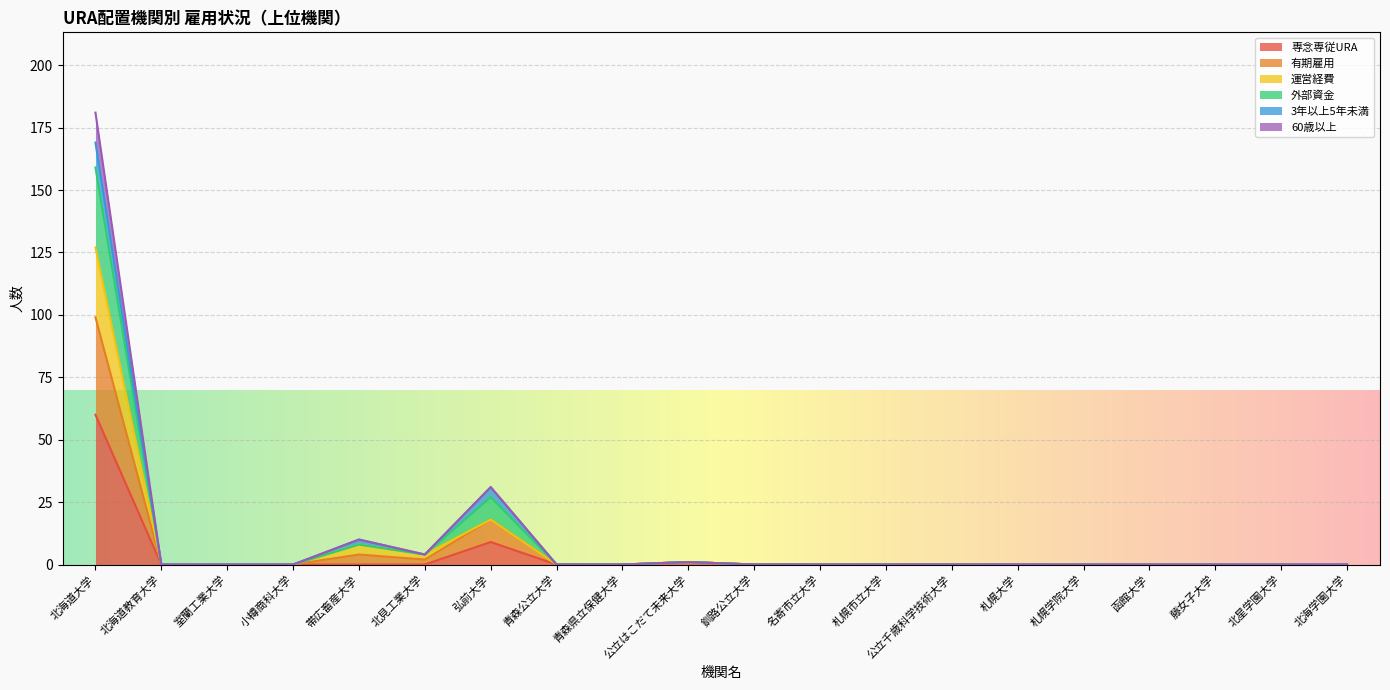

Between 北海道教育大学 and 公立はこだて未来大学, which is larger?

公立はこだて未来大学